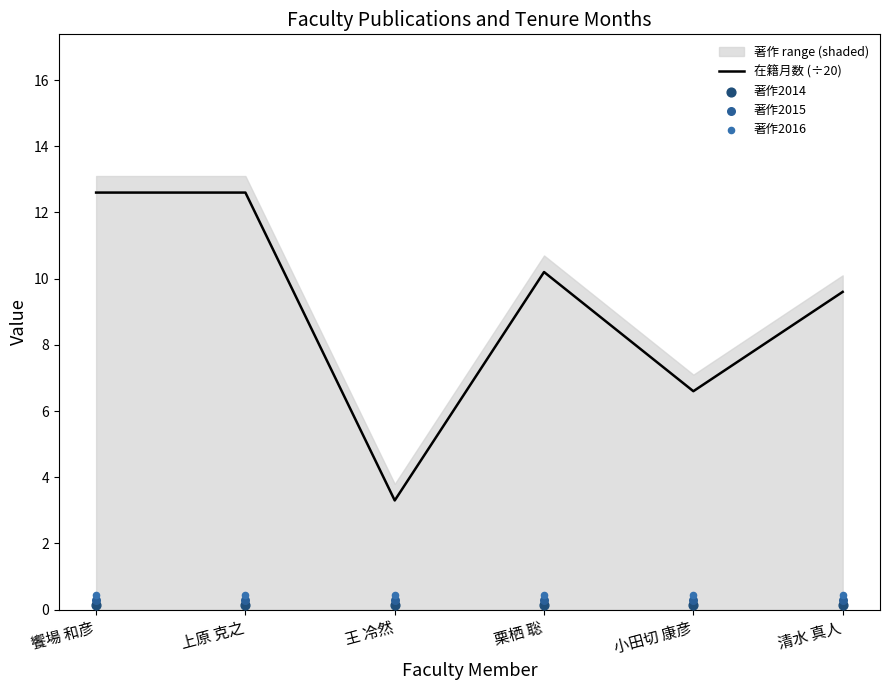

At how many categories does at least one series exceed 5?

5